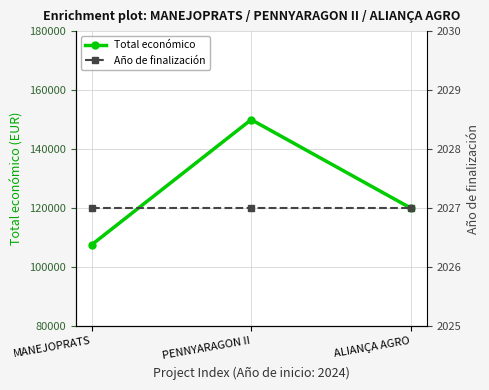

What are all the series names shown in the legend?

Total económico, Año de finalización